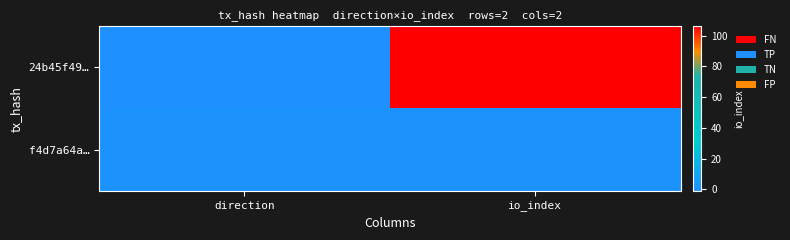

Between direction and io_index, which is larger?

io_index